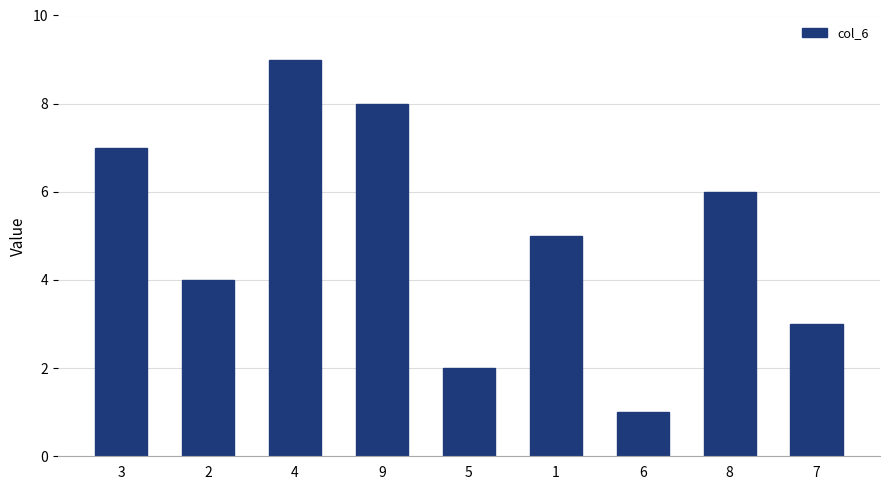

Rank the categories by value from lowest to highest.

6, 5, 7, 2, 1, 8, 3, 9, 4